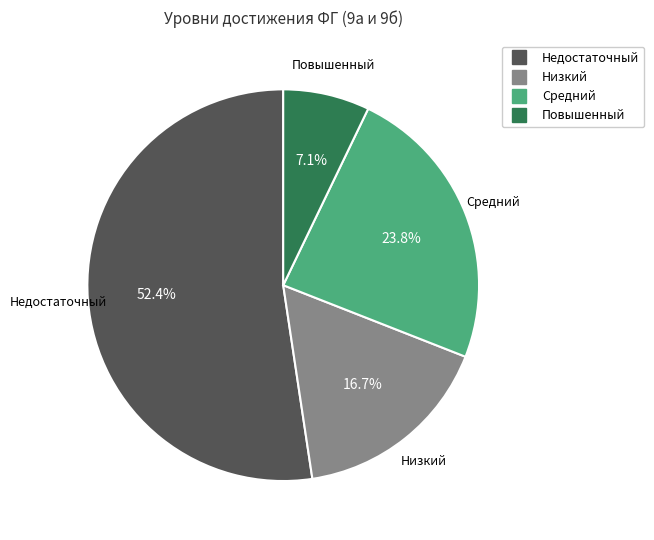

Which has a higher value, Низкий or Недостаточный?

Недостаточный